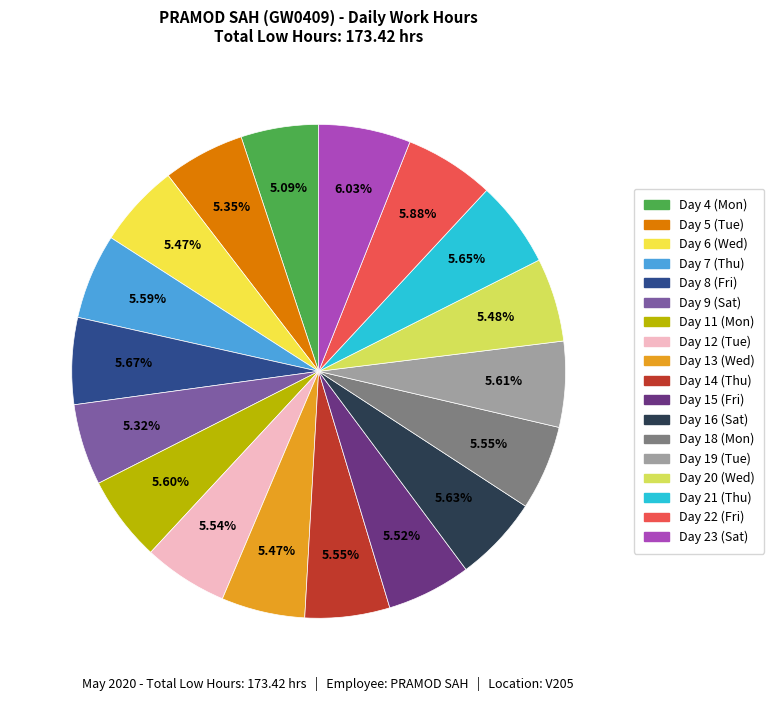

To the nearest percent, what percentage of the pie is Day 13 (Wed)?

5%